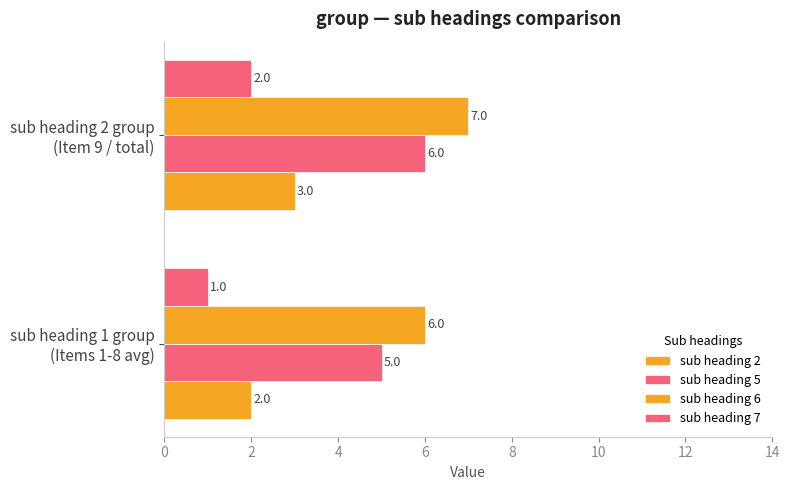

How many values in the sub heading 5 series are below 6?

1